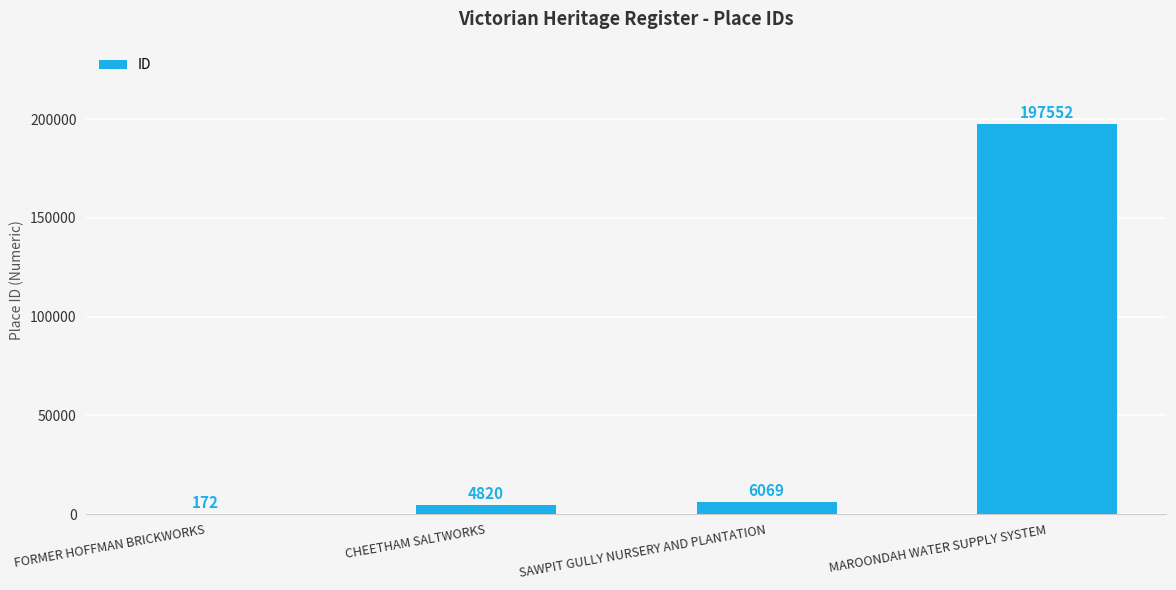

What is the sum of all values?

208613